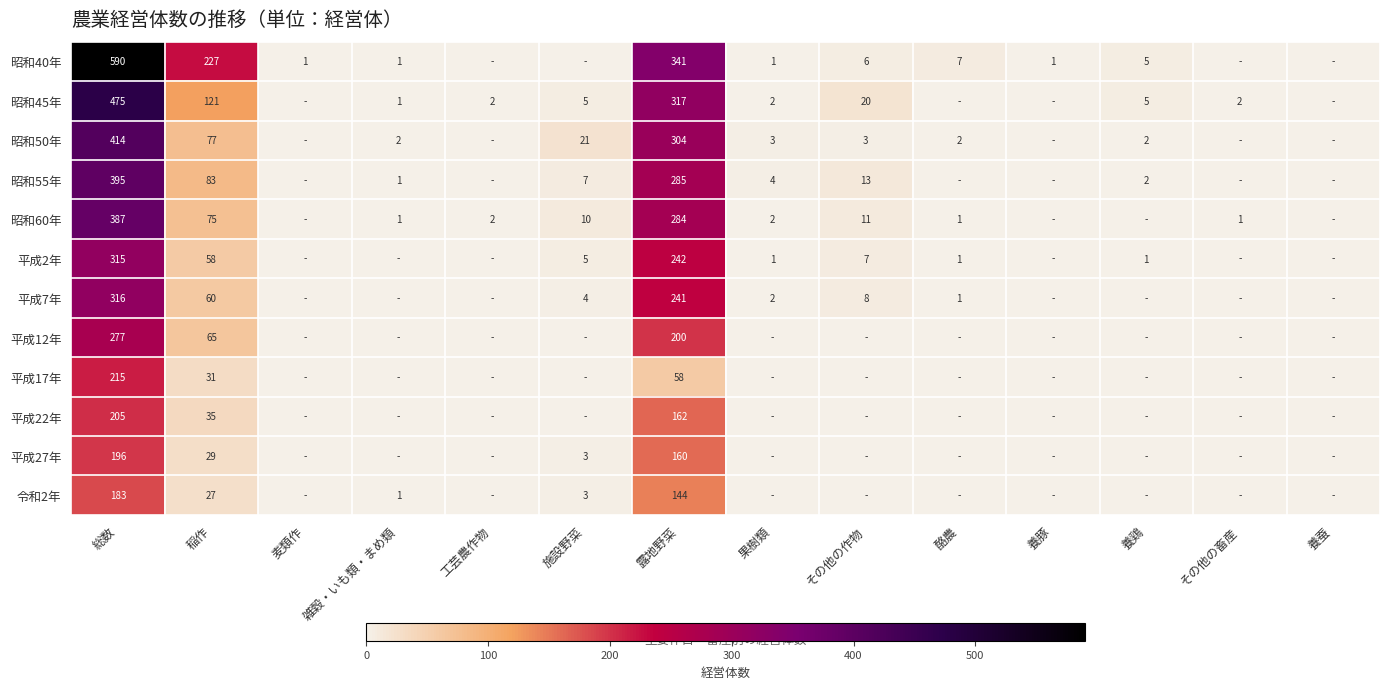

True or false: 昭和50年 has a value of 1 at 養鶏.

False